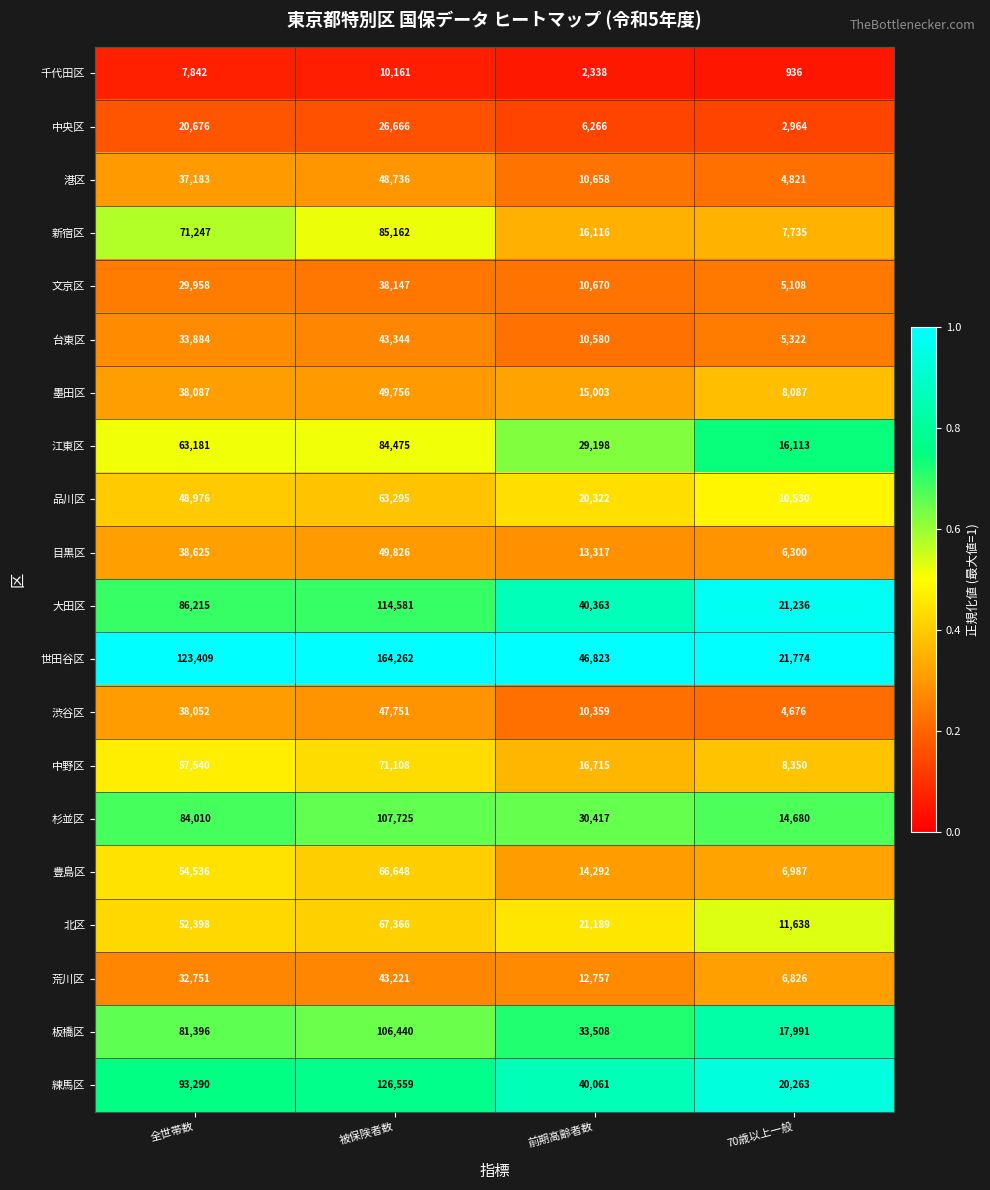

How many 大田区 values are between 40363 and 114581?

3